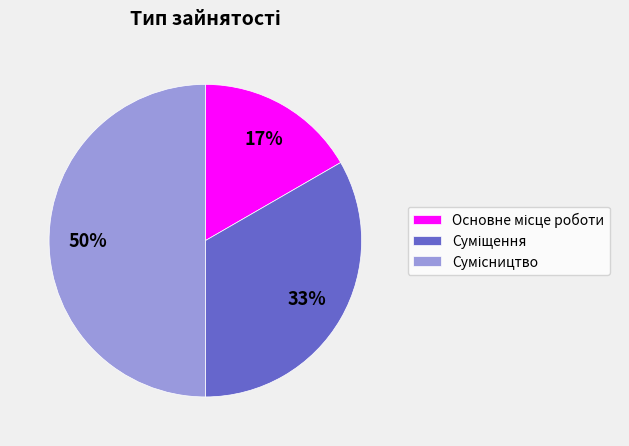

How many slices are in this pie chart?

3